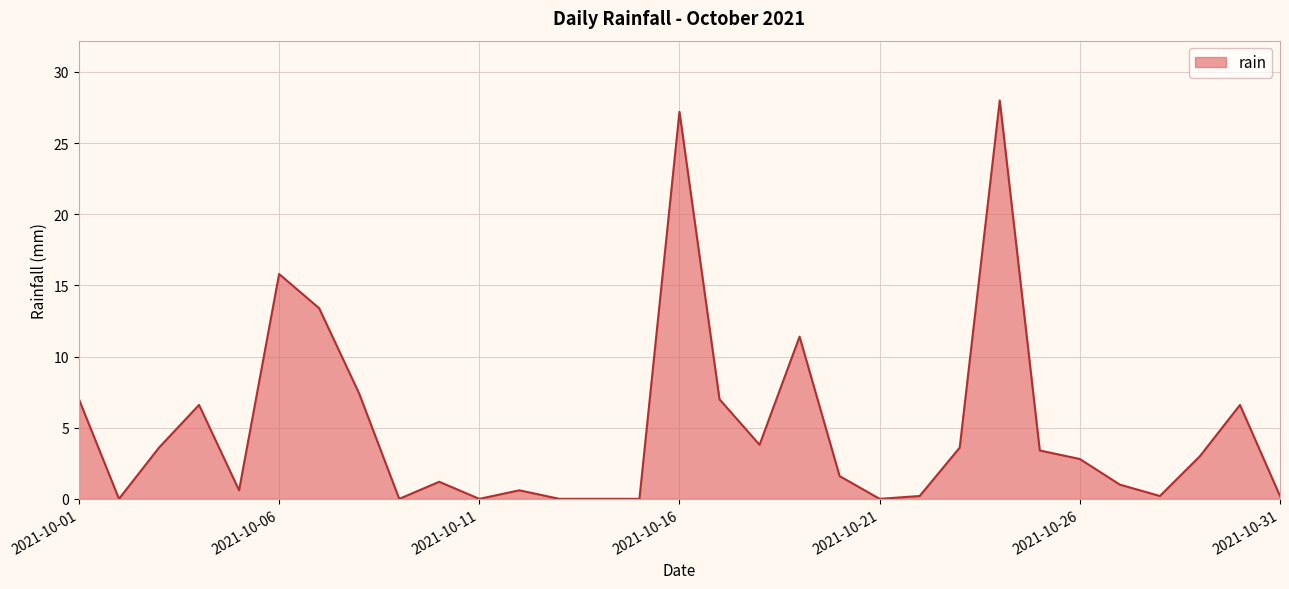

What is the greatest value displayed?

28.0